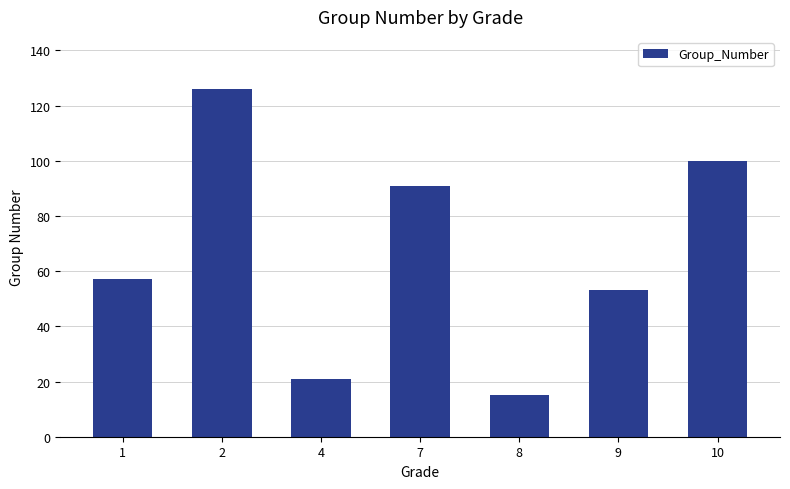

At which category does the chart reach its minimum across all series?

8